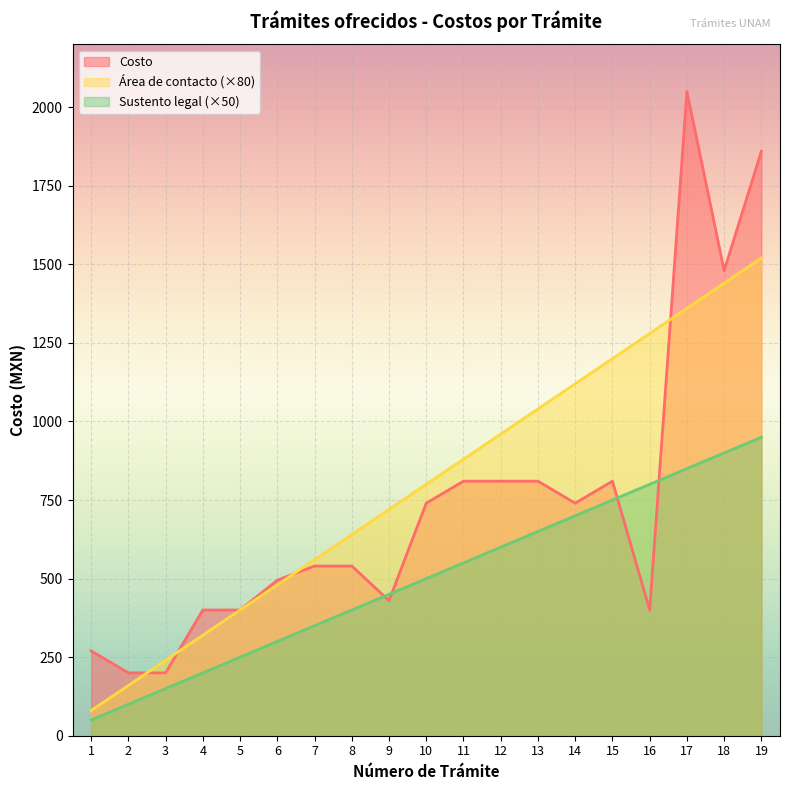

List the series in order of their overall mean, highest first.

Área de contacto (×80), Costo, Sustento legal (×50)